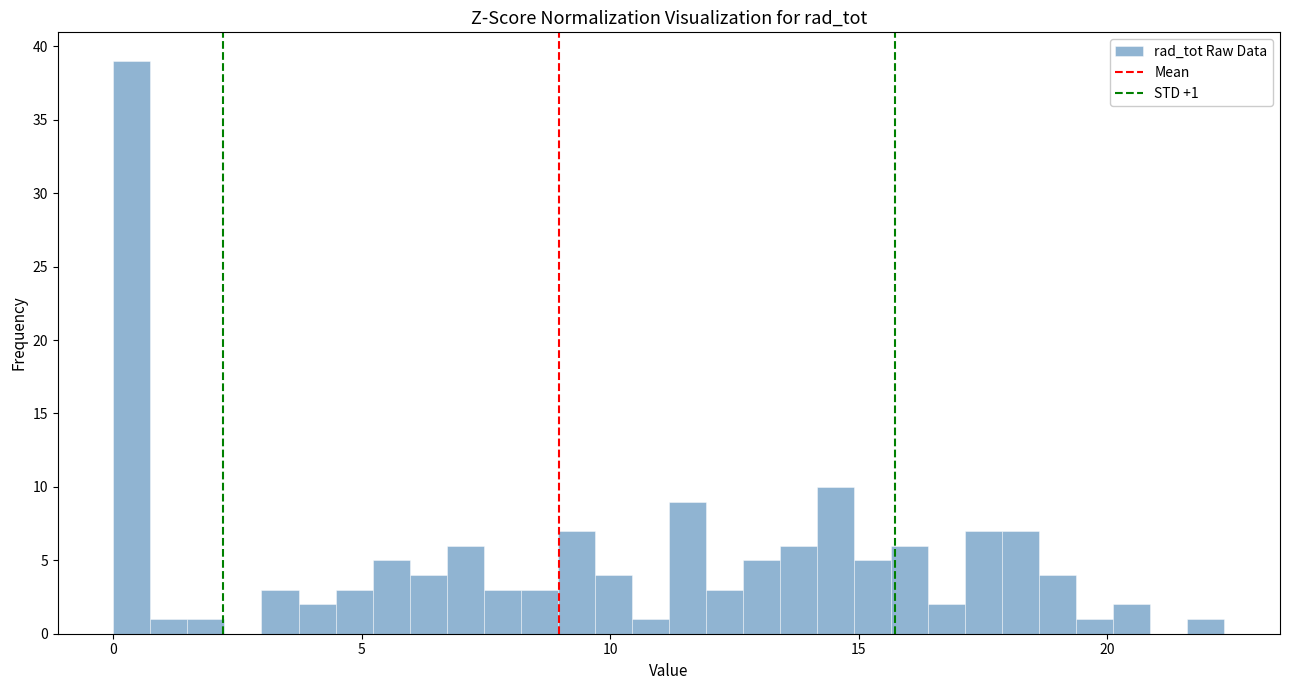

Around what value on the x-axis is the tallest bar? Give the approximate position of its centre, as read against the axis.

0.5